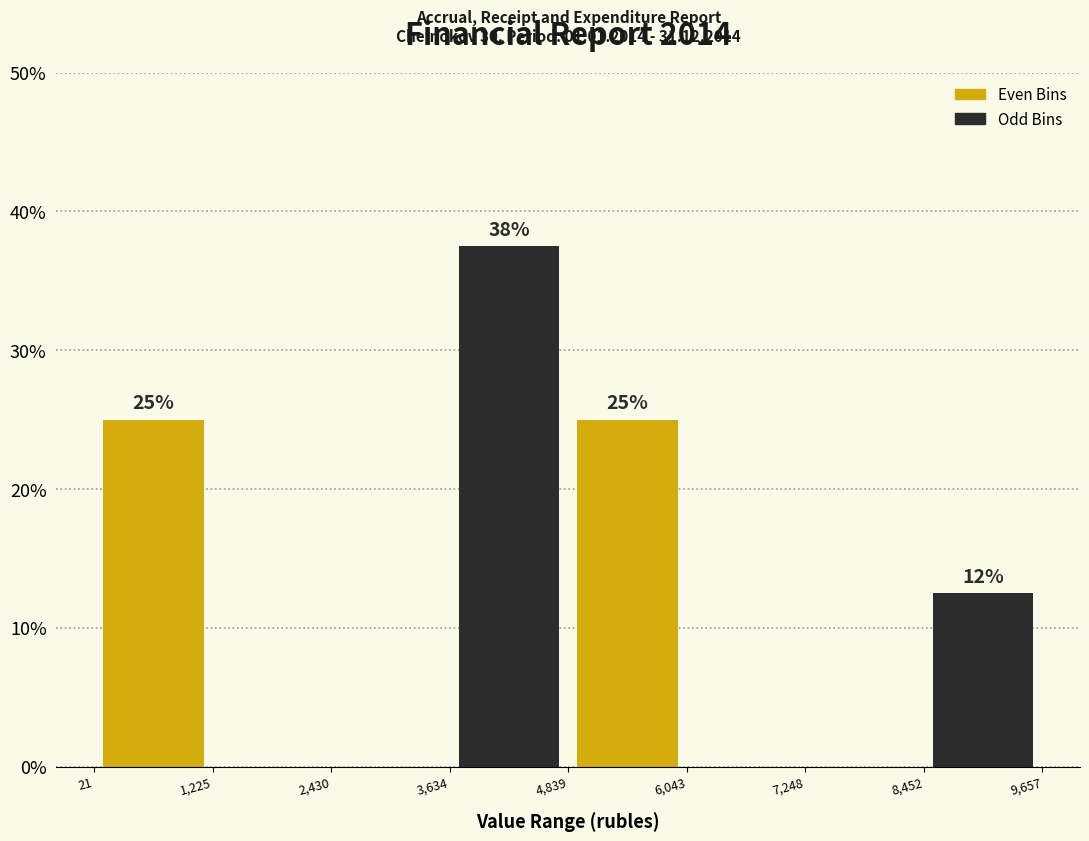

Over which range of the x-axis is the bar tallest?

3,634 to 4,839